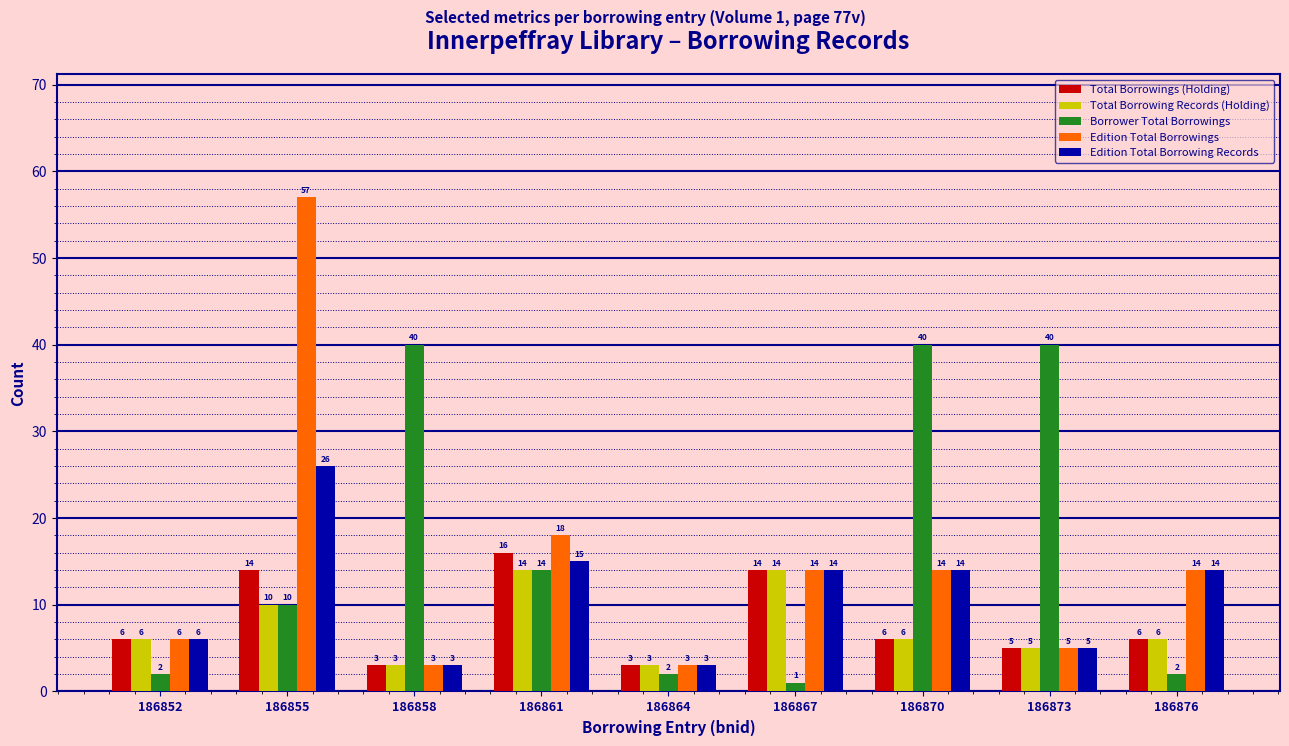

At which category is the sum across all series the highest?

186855